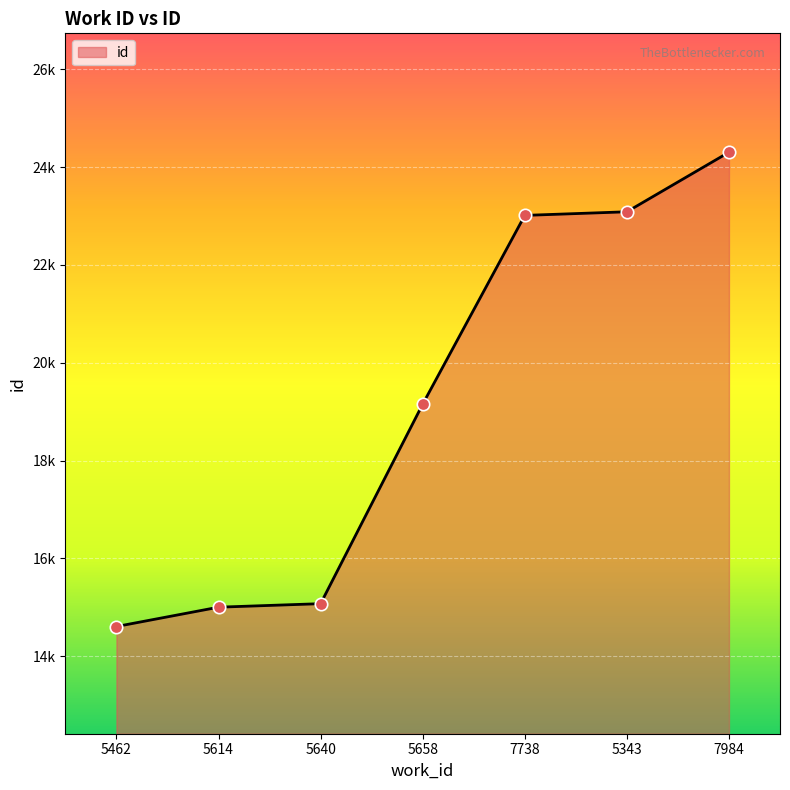

Approximately how many times larger is the value at 5640 compared to 5614?

1.0